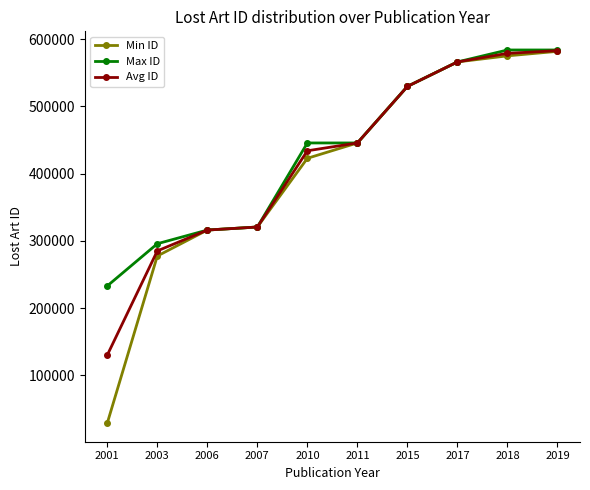

Reading left to right, transcribe all the data shown in this chart.

Min ID: 2001=28833	2003=277416	2006=316055	2007=320572	2010=422835	2011=445648	2015=529801	2017=566213	2018=575259	2019=581967
Max ID: 2001=232928	2003=295682	2006=316055	2007=320572	2010=445648	2011=445648	2015=529801	2017=566219	2018=583983	2019=583983
Avg ID: 2001=130000	2003=285000	2006=316055	2007=320572	2010=434000	2011=445648	2015=529801	2017=566216	2018=579000	2019=582975